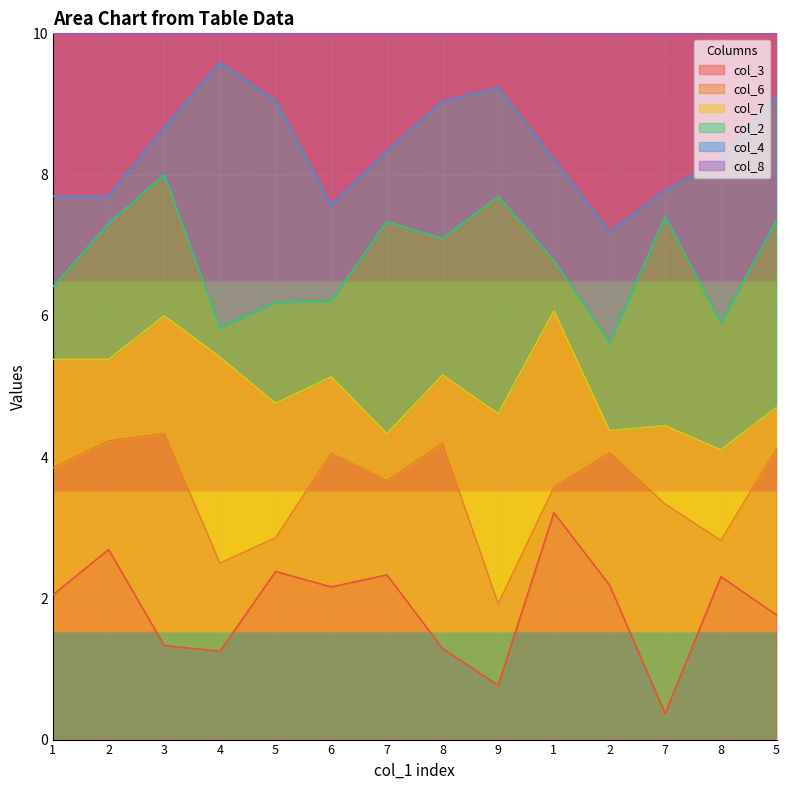

Where do col_4 and col_6 first cross each other?

3 and 4